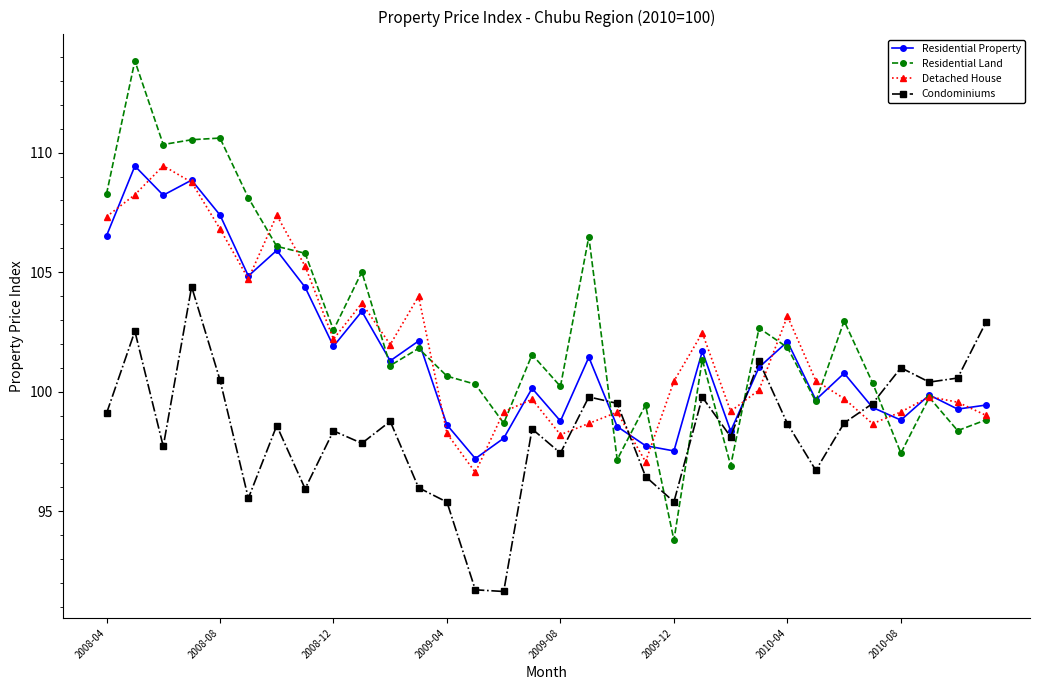

Which series has the largest total across all categories?

Residential Land